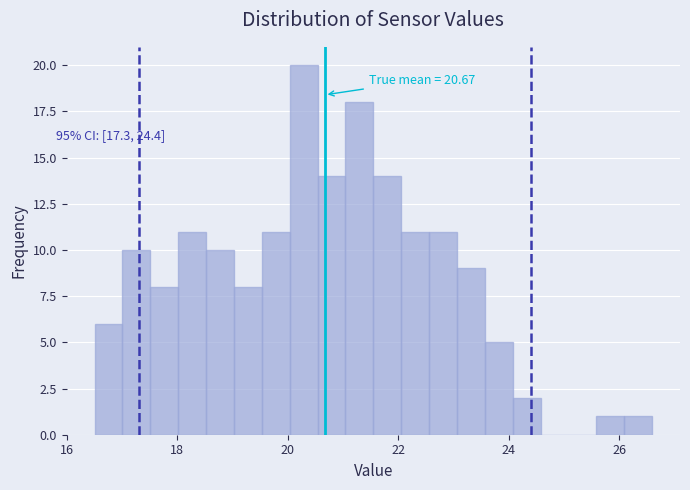

Around what value on the x-axis is the tallest bar? Give the approximate position of its centre, as read against the axis.

20.2